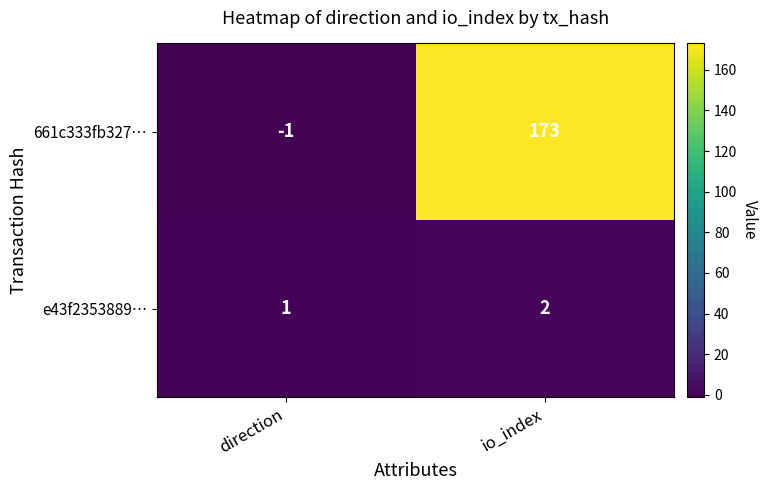

Which series changed the most between direction and io_index?

661c333fb327…